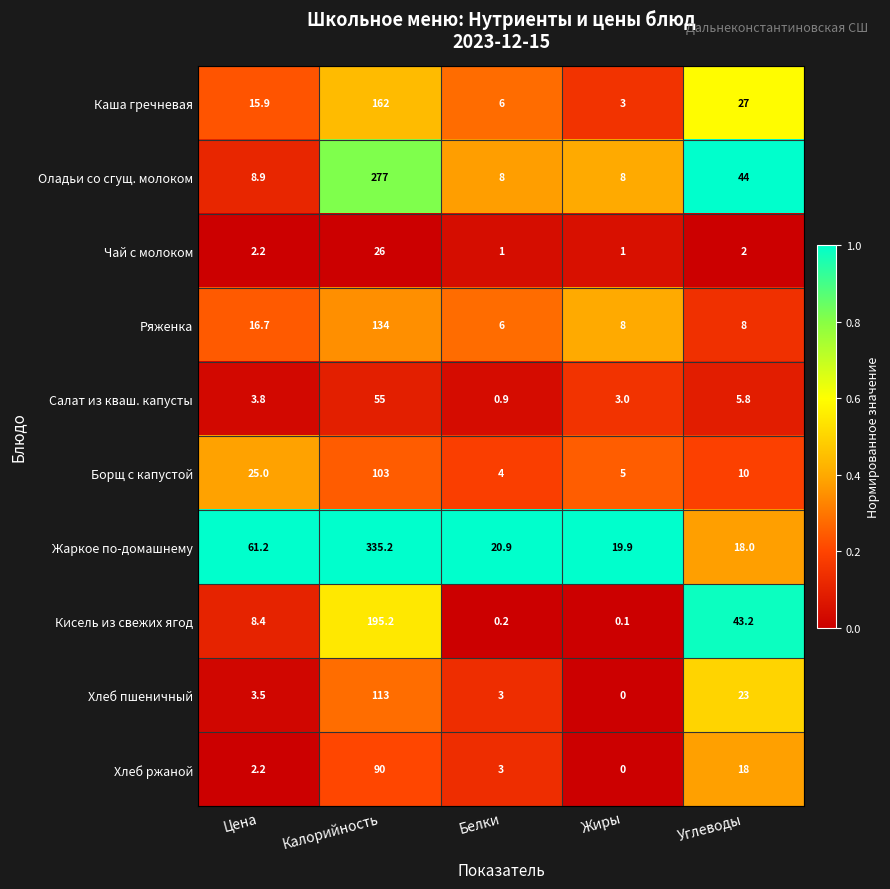

At which category is the sum across all series the highest?

Калорийность